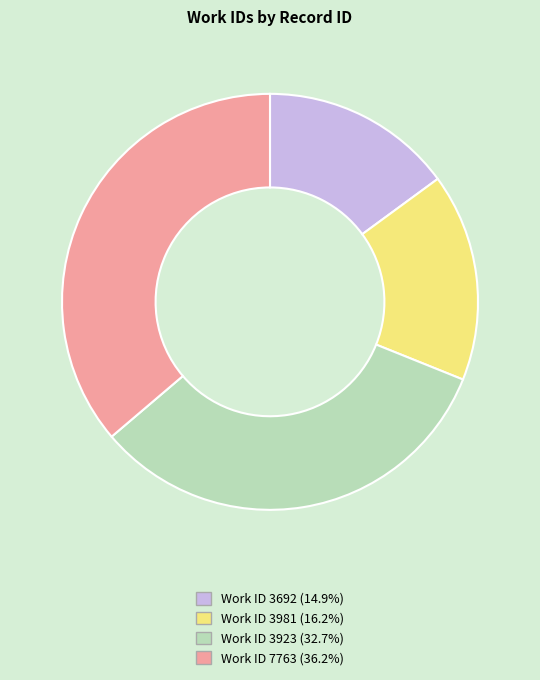

Does any single category account for the majority?

No